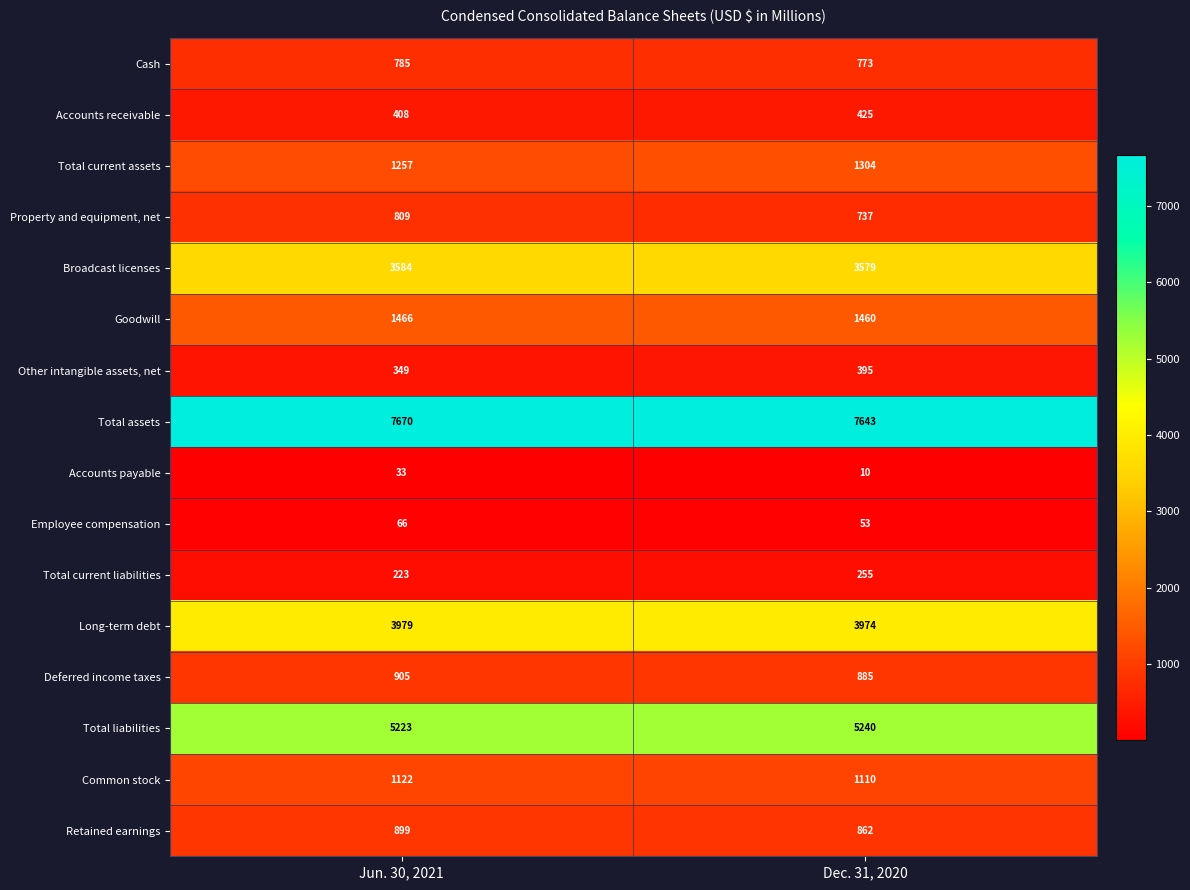

Read the Property and equipment, net value at Jun. 30, 2021, to the nearest 10.

810